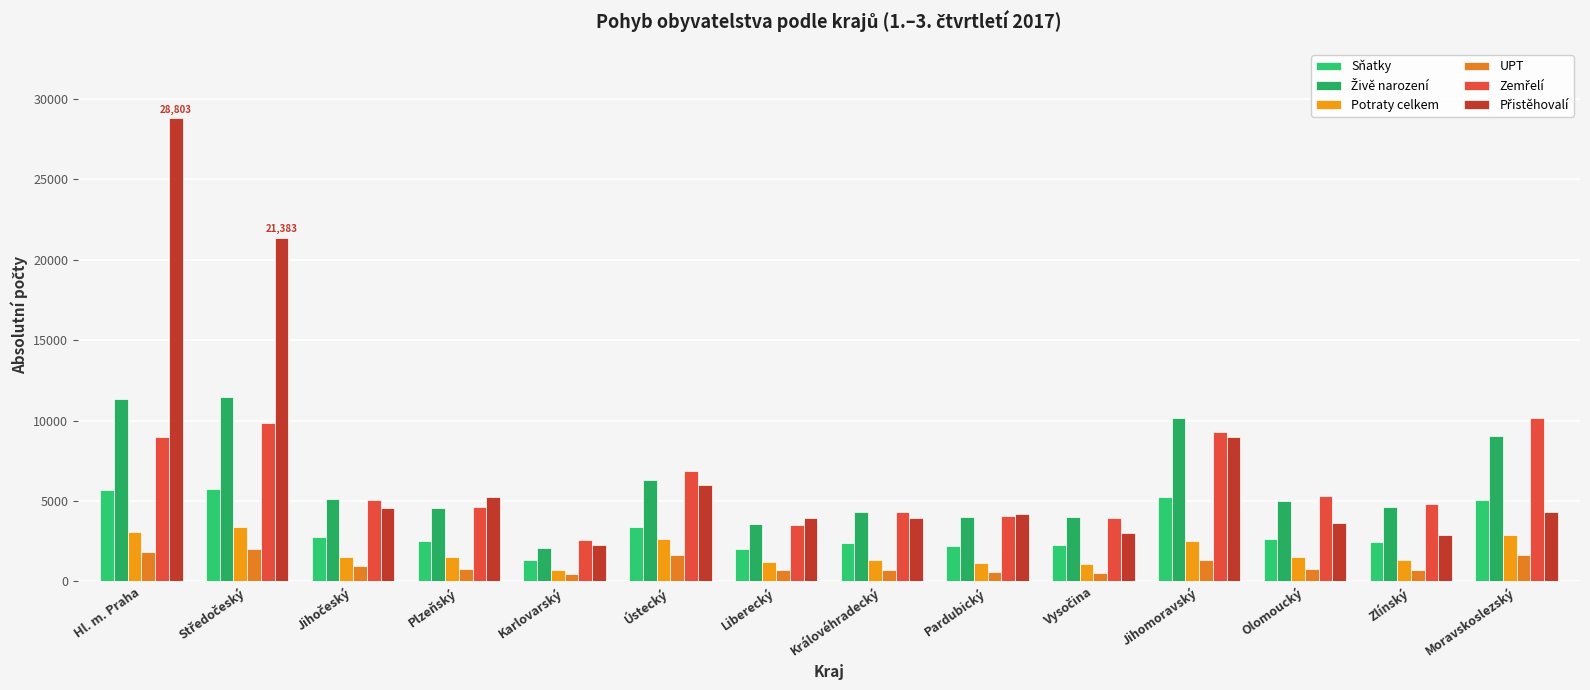

How many categories are shown in the chart?

14